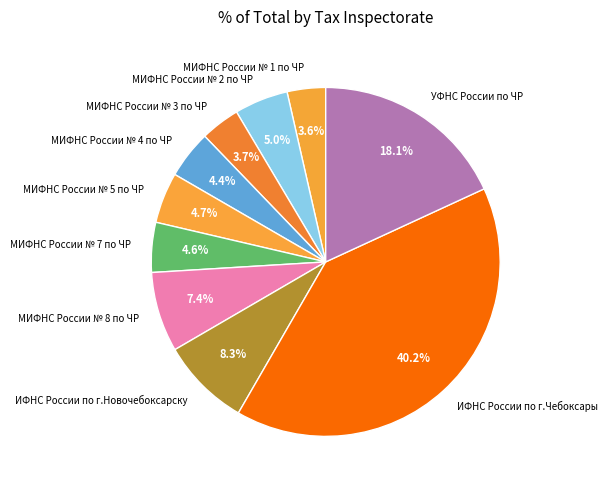

Which has a higher value, ИФНС России по г.Новочебоксарску or МИФНС России № 4 по ЧР?

ИФНС России по г.Новочебоксарску